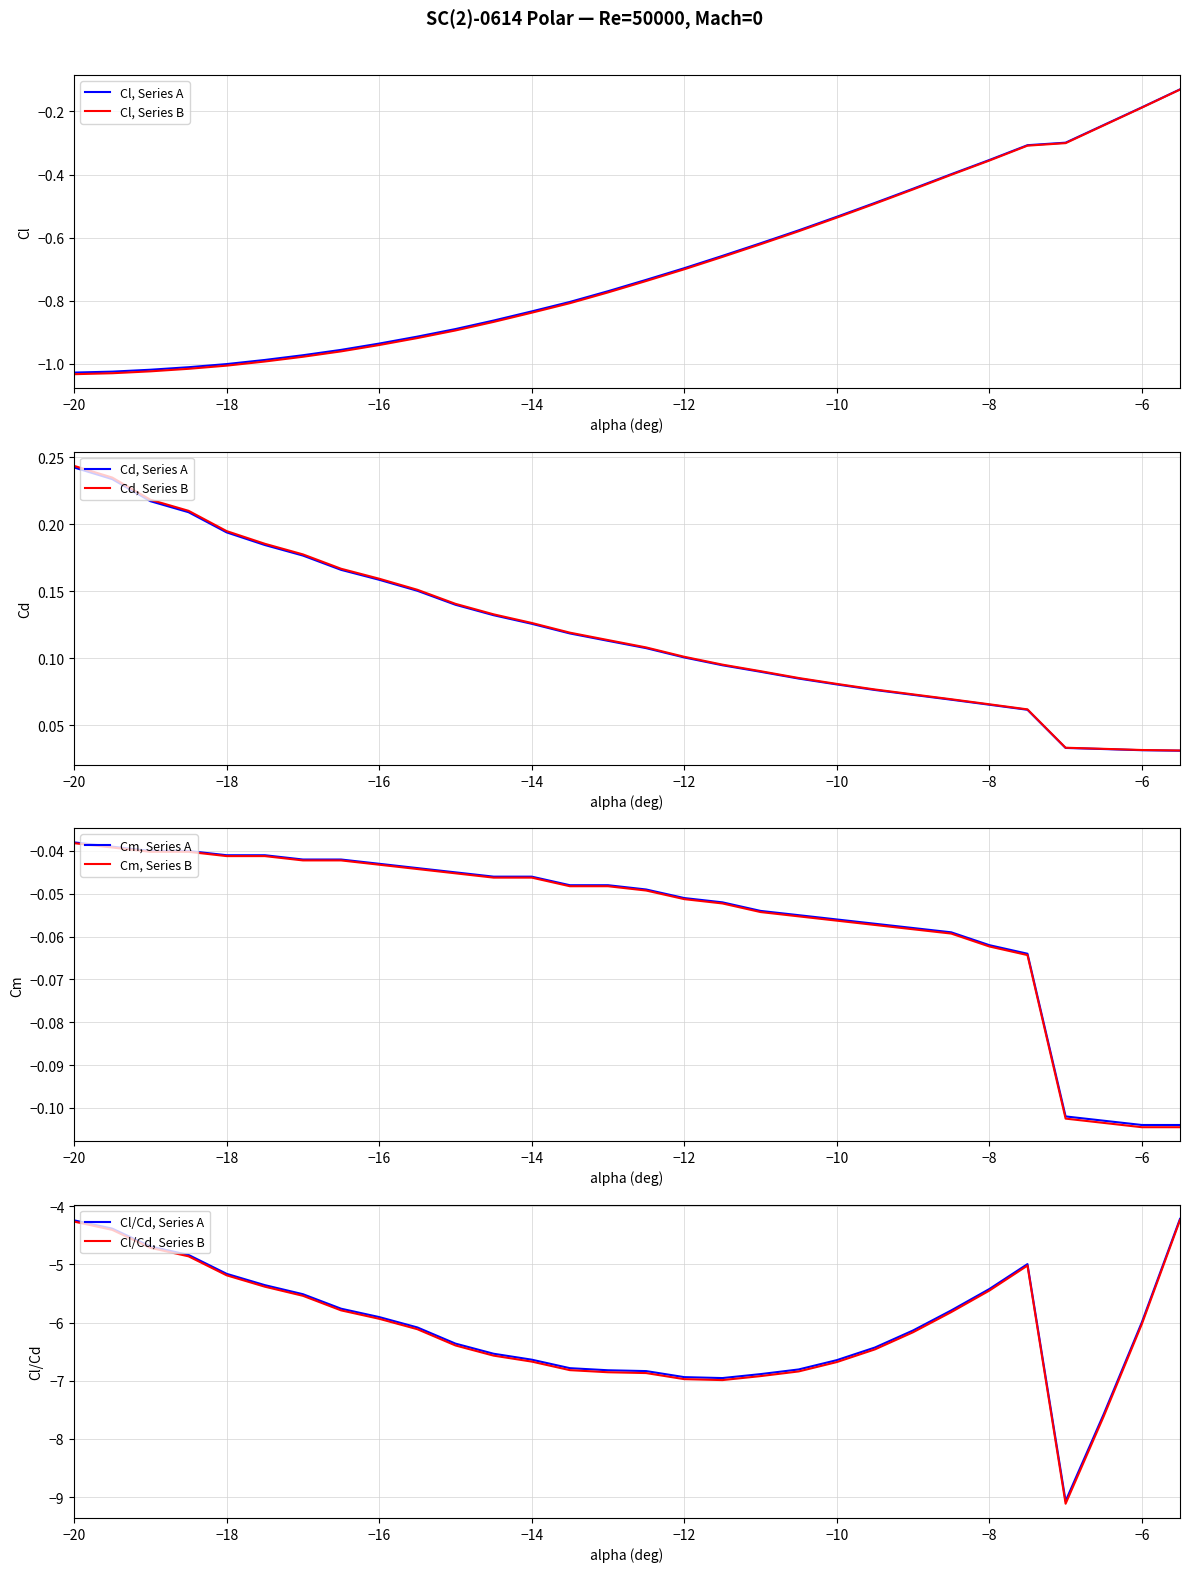

Is this an area chart (filled region under the line)?

No